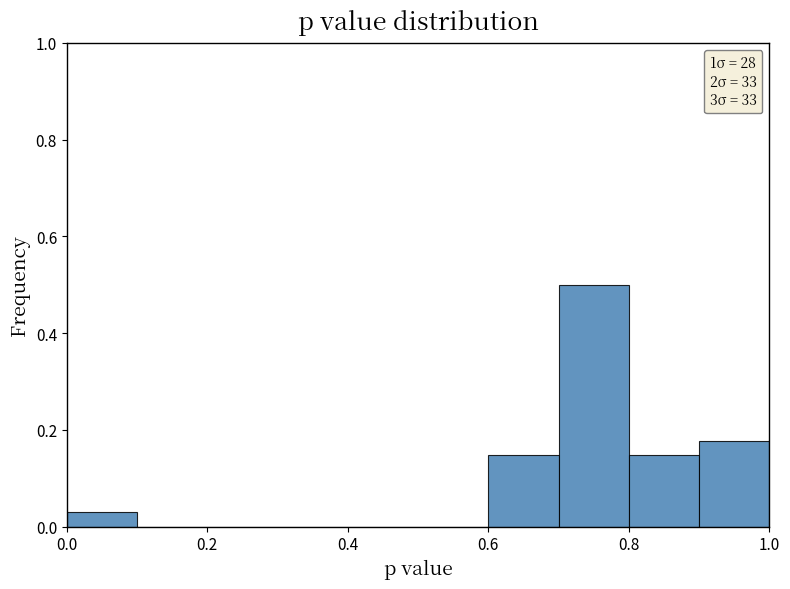

Reading left to right, transcribe this chart: for each bar, give the range it covers on the x-axis and its height. The values are not printed on the chart, so give them approximately, as read against the axis.

0.0 to 0.1: 0.02
0.1 to 0.2: 0
0.2 to 0.3: 0
0.3 to 0.4: 0
0.4 to 0.5: 0
0.5 to 0.6: 0
0.6 to 0.7: 0.14
0.7 to 0.8: 0.50
0.8 to 0.9: 0.14
0.9 to 1.0: 0.18